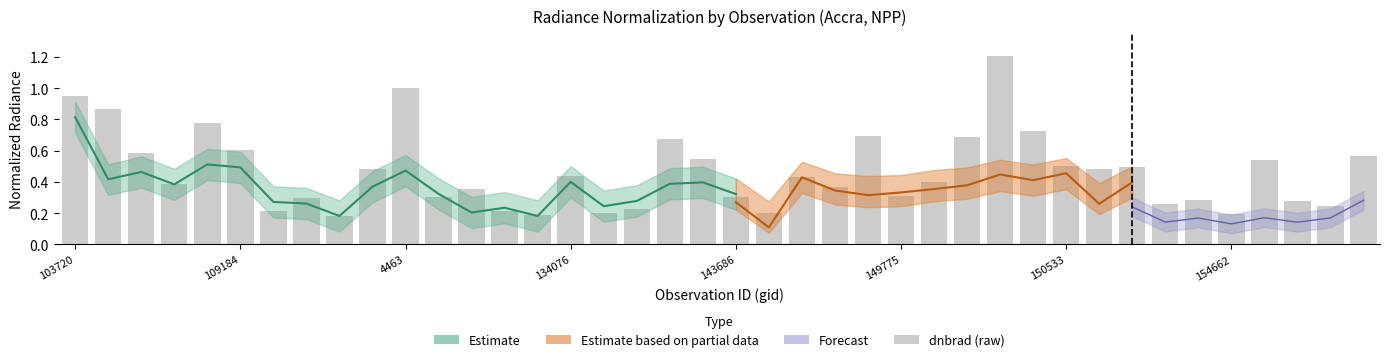

At which category does the chart reach its peak across all series?

28